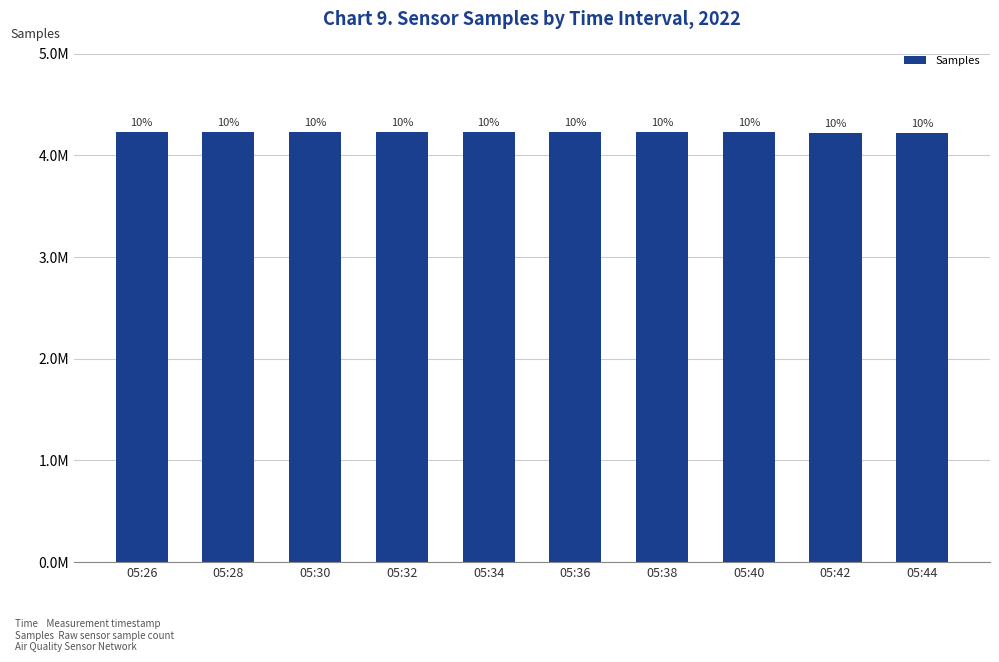

What is the value of the 2nd bar from the left?

4227291